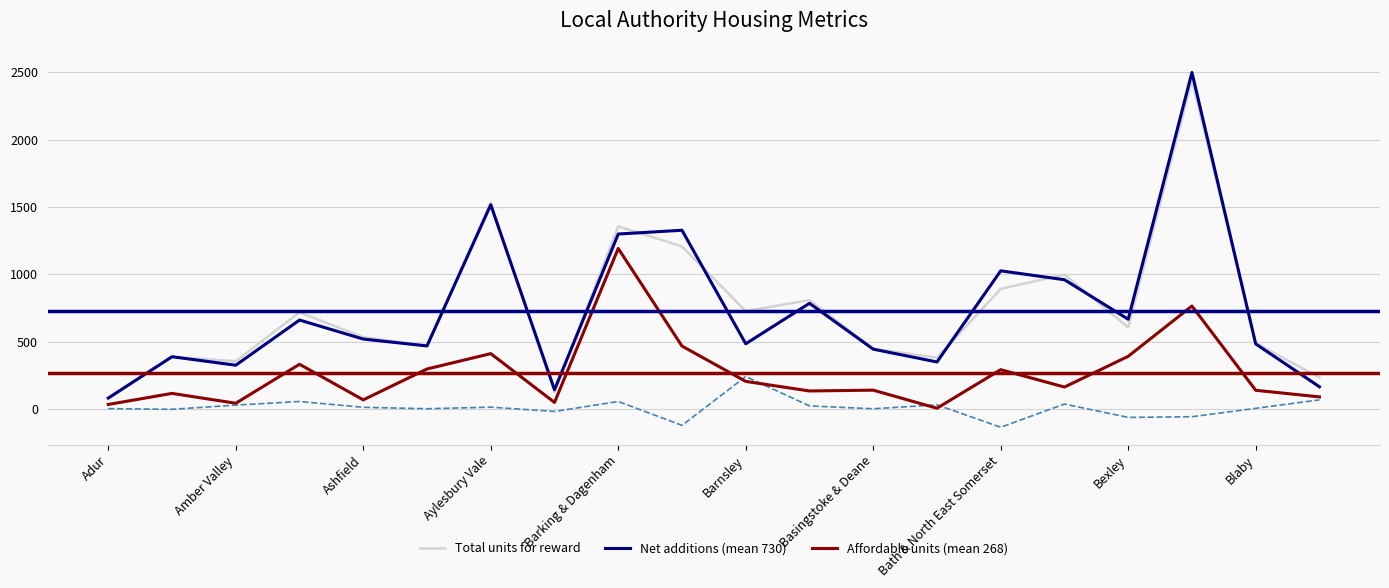

Is it true that Affordable units equals 69 at Ashfield?

True